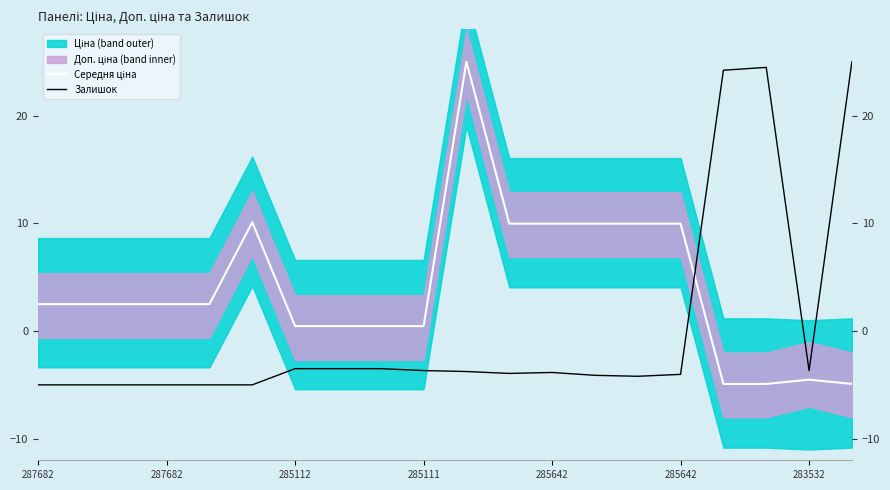

True or false: Залишок and Середня ціна cross at least once.

True